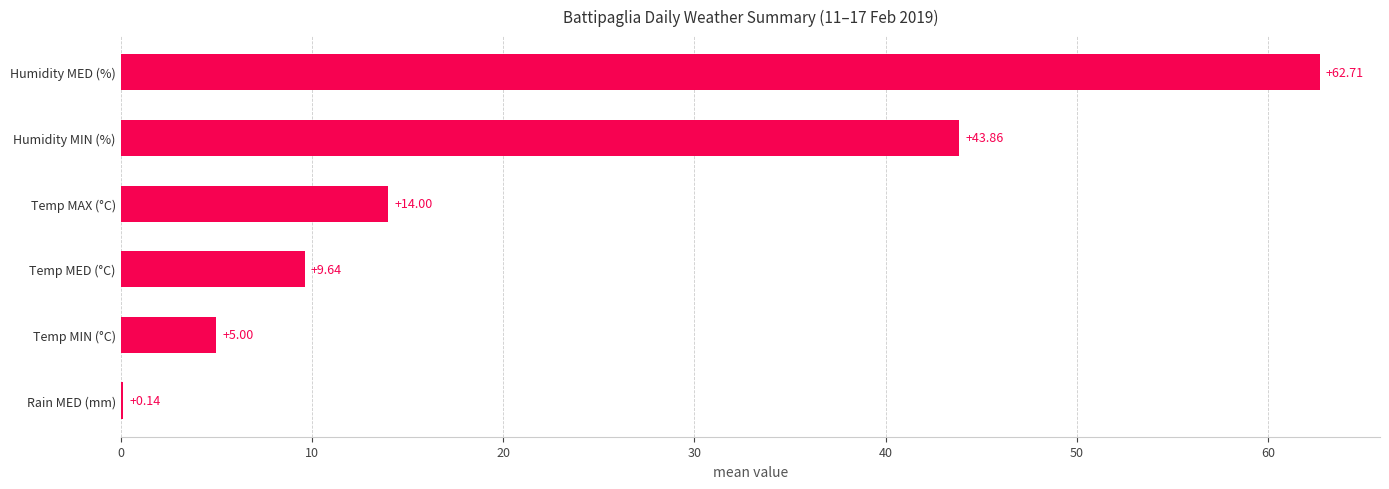

At which label is the value closest to 31?

Humidity MIN (%)